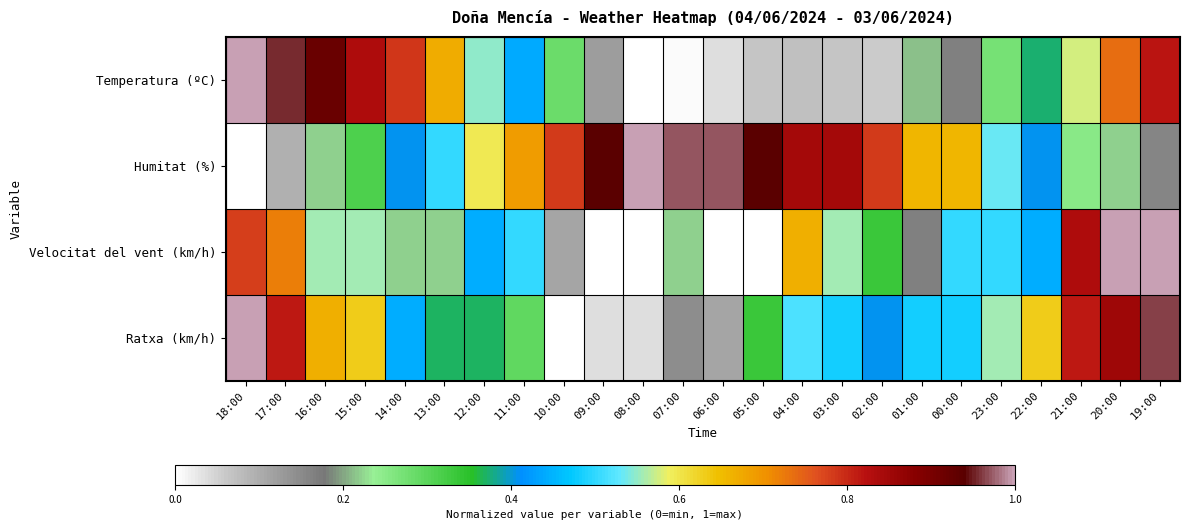

Which series has the largest total across all categories?

Humitat (%)